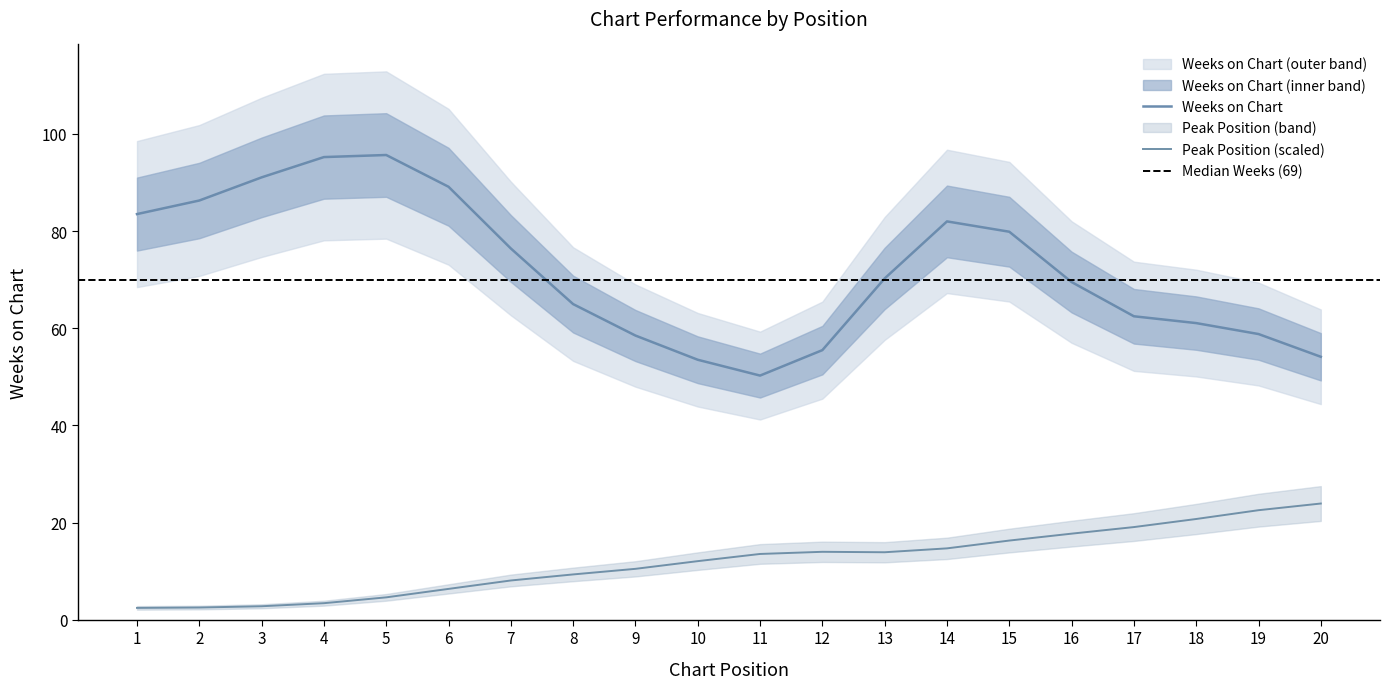

Is the value of Weeks on Chart at 20 greater than the value of Peak Position at 6?

Yes